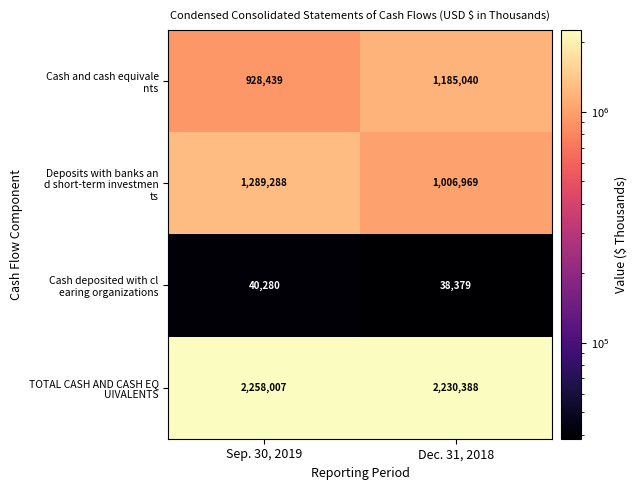

At which category is the sum across all series the highest?

Sep. 30, 2019